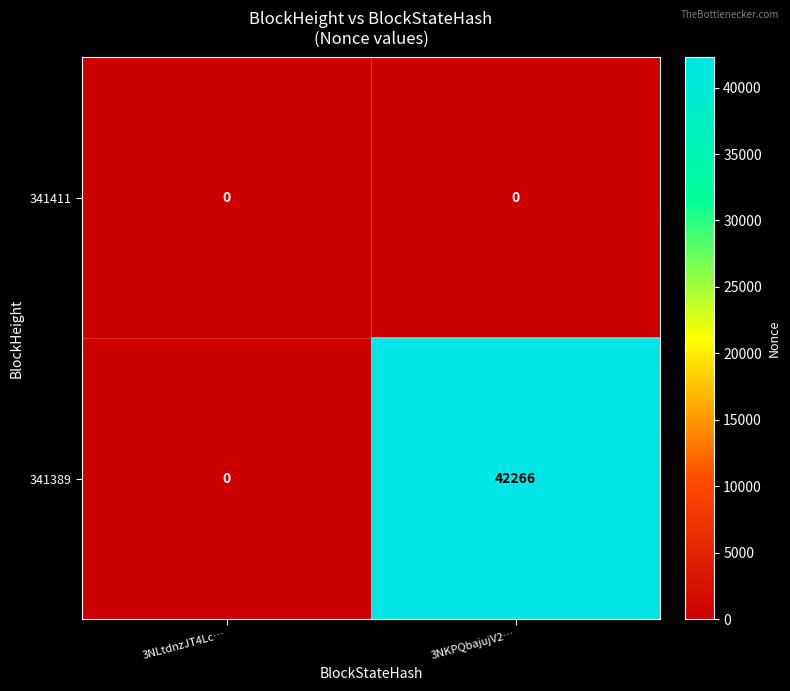

Reading left to right, extract all data points from this chart.

341411: 0	0
341389: 0	42266